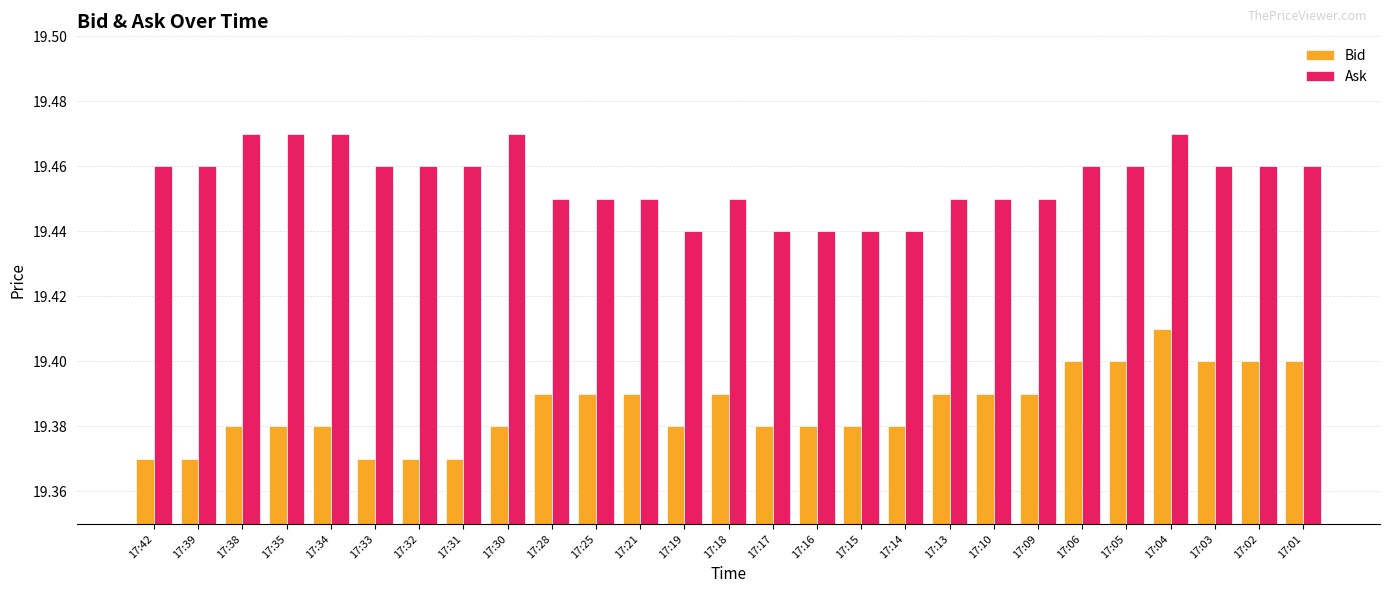

How many Ask values are between 19 and 20?

27